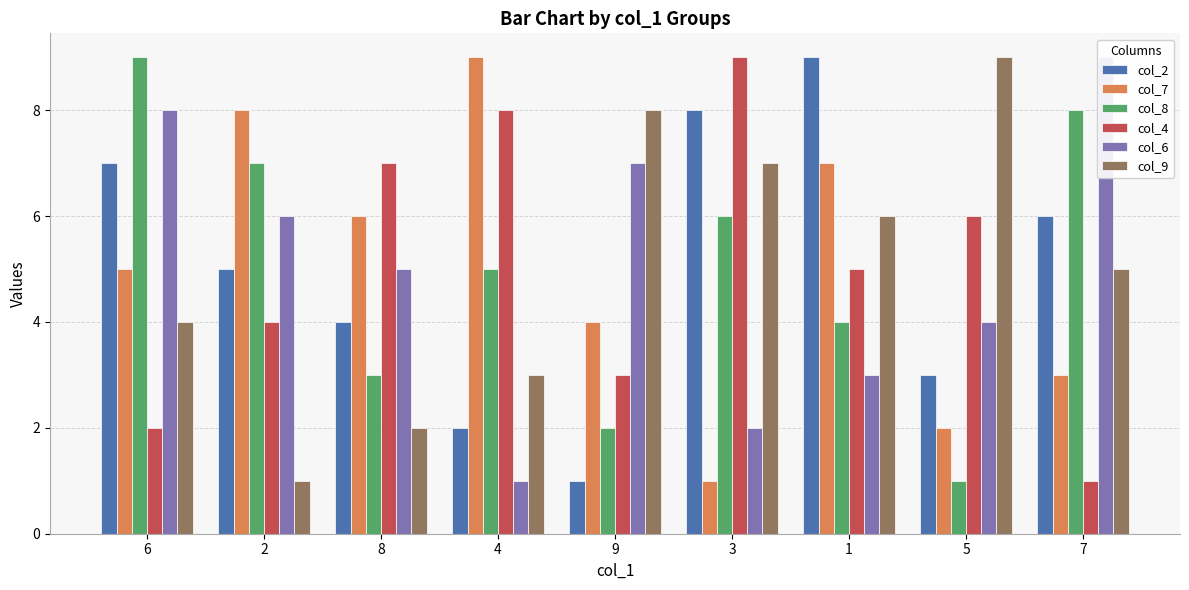

Count the number of data series in this chart.

6